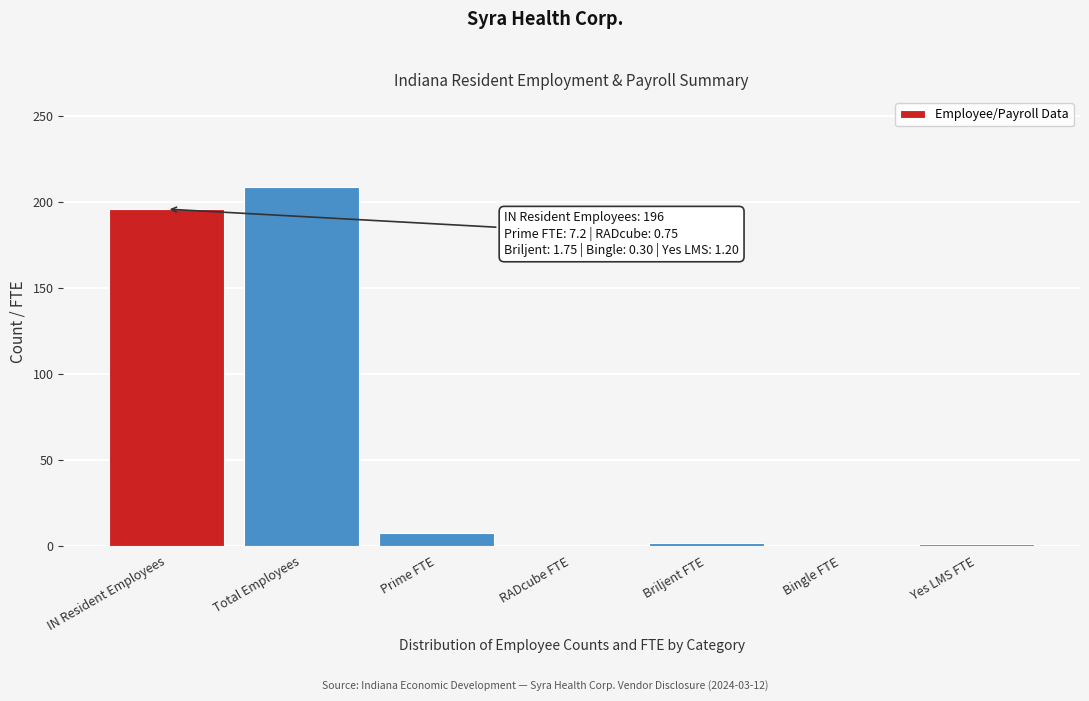

Is it true that the value at IN Resident Employees is 196.0?

True